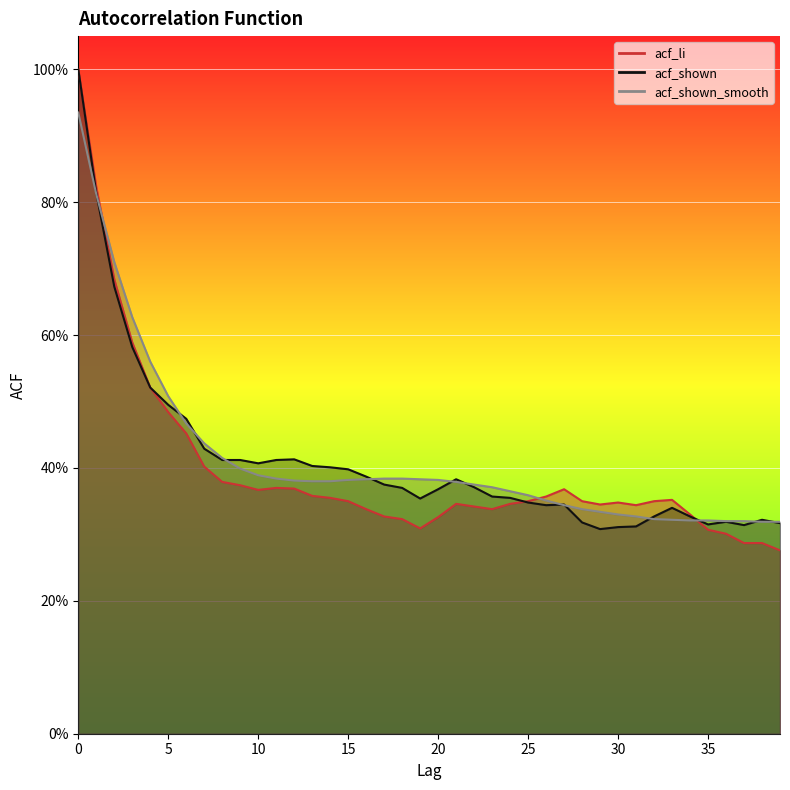

What is the minimum value for acf_shown?

0.3